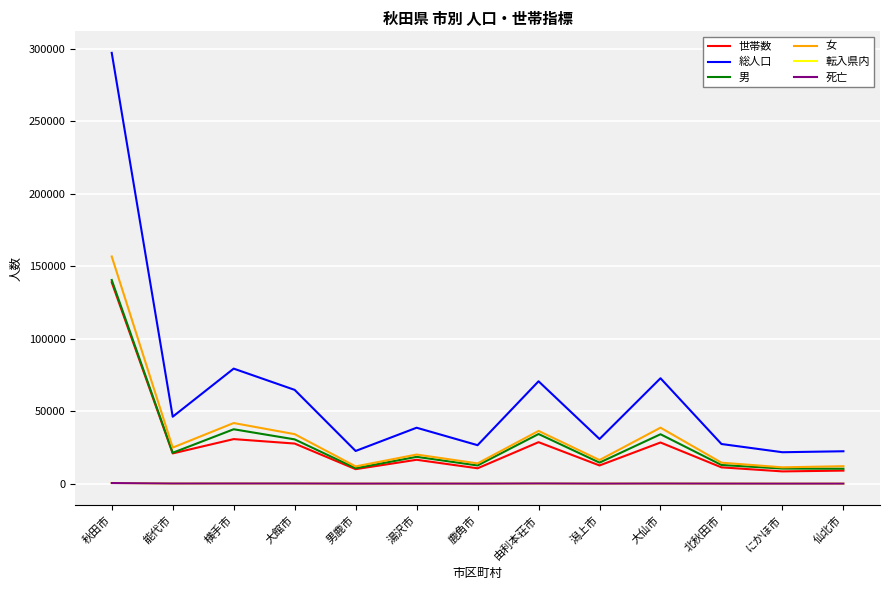

What is the greatest value displayed?

297312